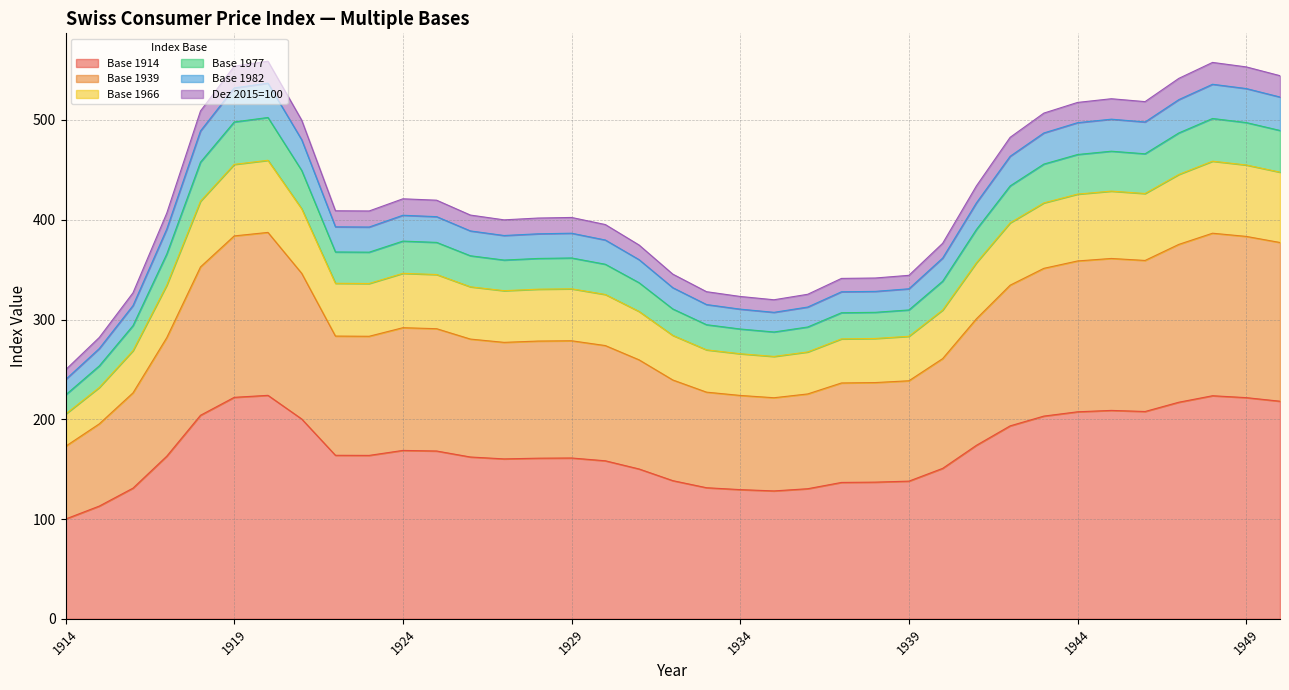

Which label corresponds to the smallest value in the chart?

1914